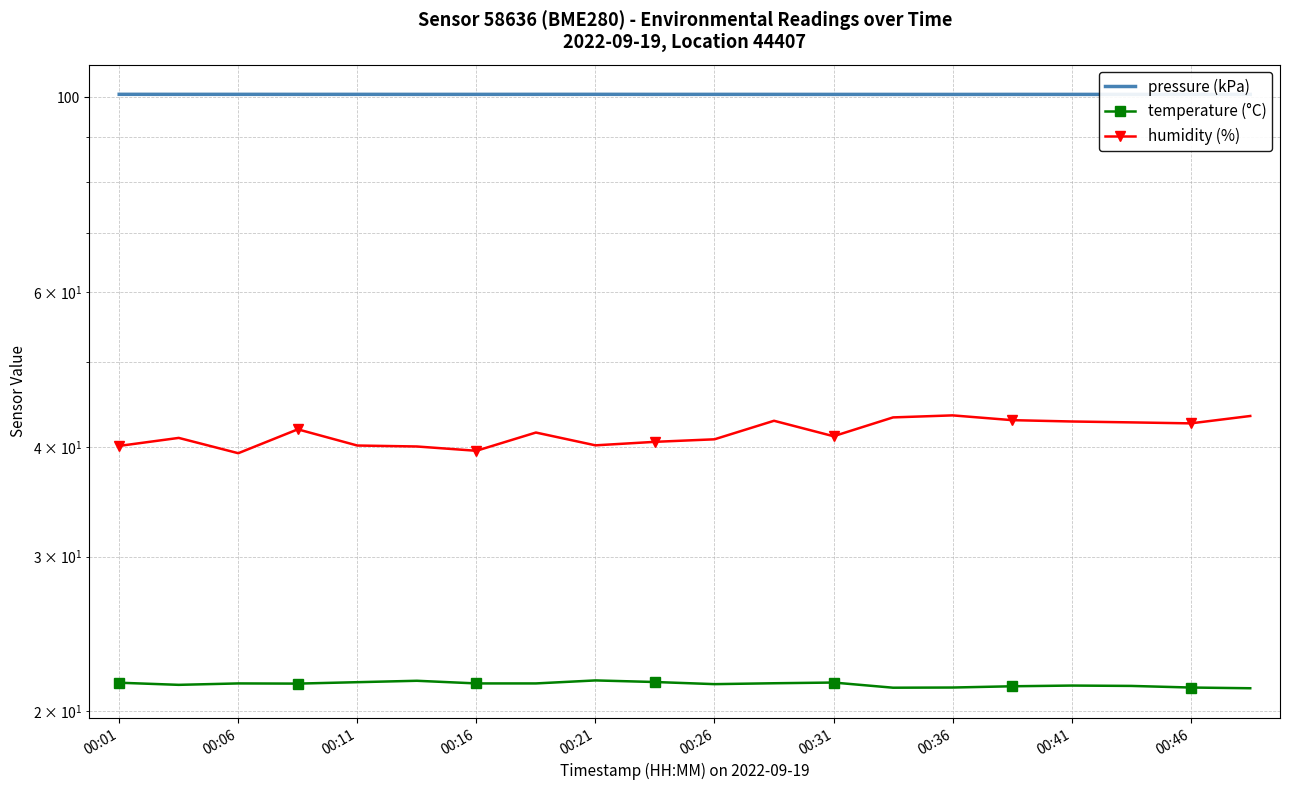

What is the approximate value of pressure (kPa) at 15?

100.7